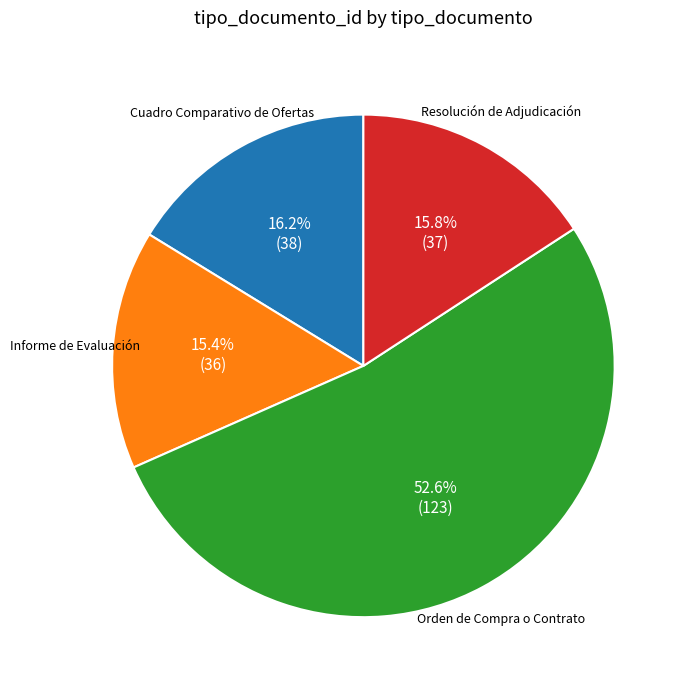

Is there any slice that represents more than half of the pie?

Yes